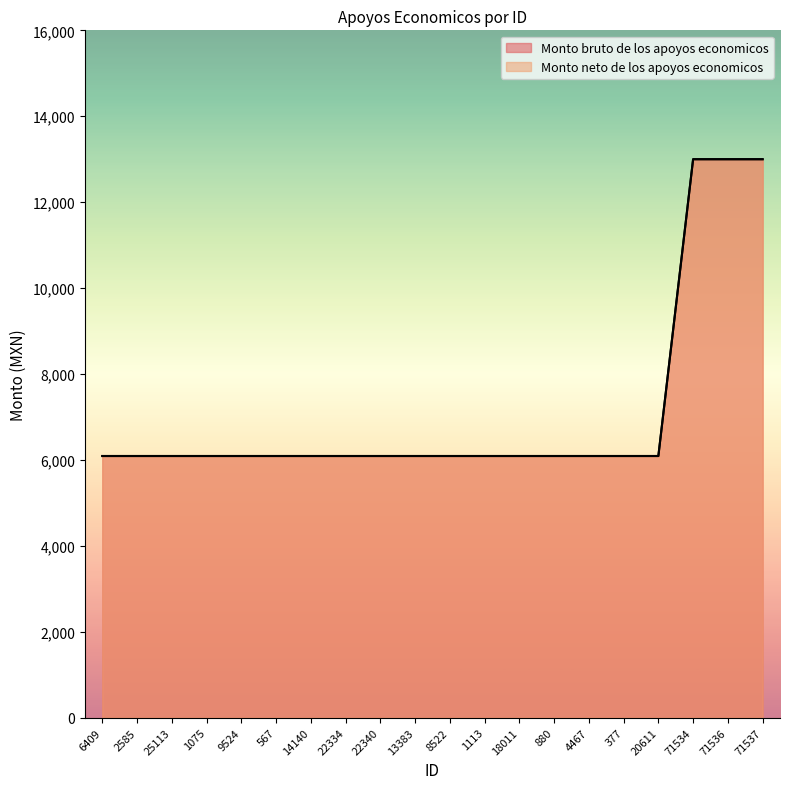

Rank the categories by Monto neto de los apoyos economicos value from lowest to highest.

6409, 2585, 25113, 1075, 9524, 567, 14140, 22334, 22340, 13383, 8522, 1113, 18011, 880, 4467, 377, 20611, 71534, 71536, 71537